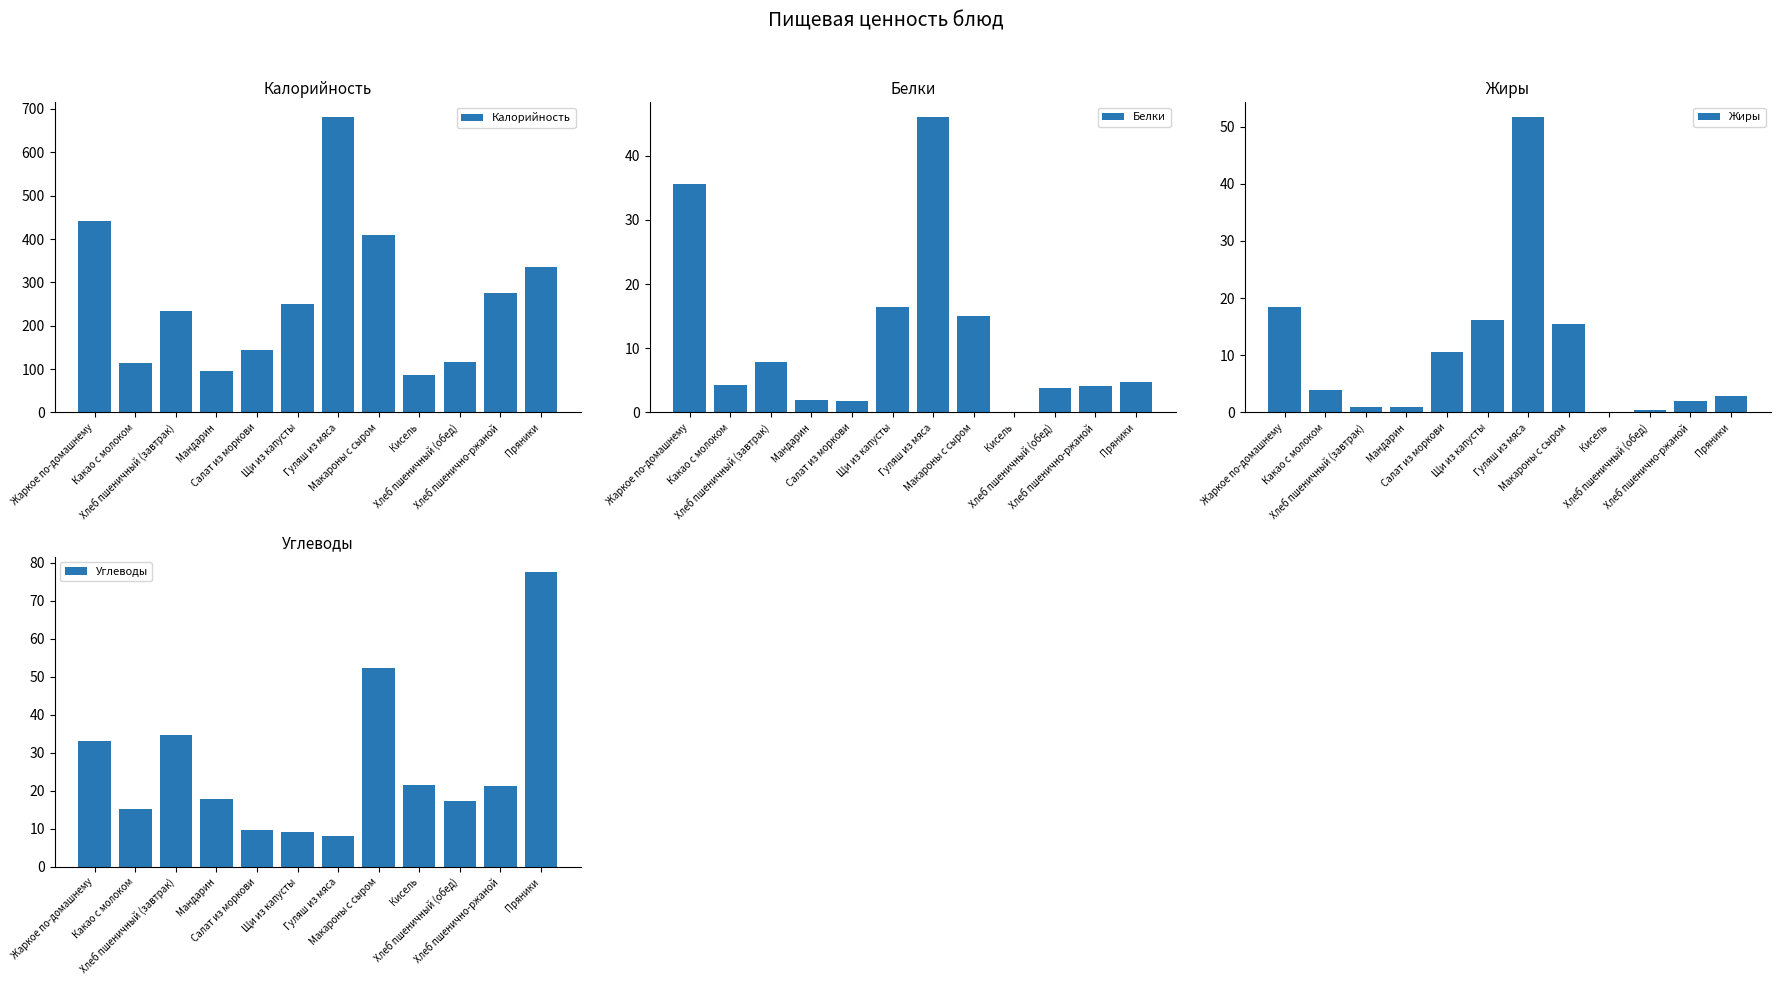

What position from the left is Макароны с сыром?

8